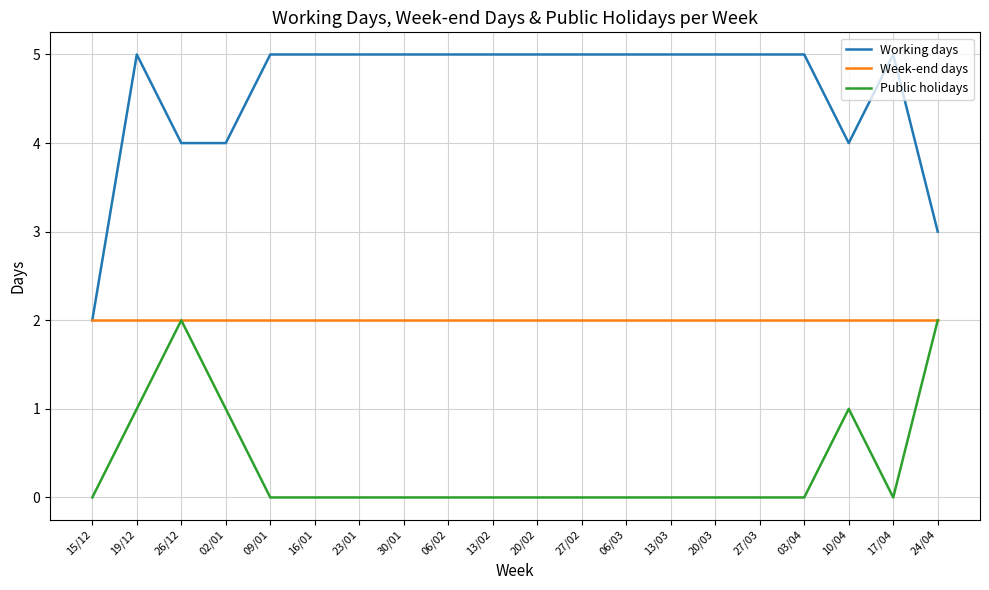

Reading right to left, what are all the values shown in this chart?

Working days: 24/04=3	17/04=5	10/04=4	03/04=5	27/03=5	20/03=5	13/03=5	06/03=5	27/02=5	20/02=5	13/02=5	06/02=5	30/01=5	23/01=5	16/01=5	09/01=5	02/01=4	26/12=4	19/12=5	15/12=2
Week-end days: 24/04=2	17/04=2	10/04=2	03/04=2	27/03=2	20/03=2	13/03=2	06/03=2	27/02=2	20/02=2	13/02=2	06/02=2	30/01=2	23/01=2	16/01=2	09/01=2	02/01=2	26/12=2	19/12=2	15/12=2
Public holidays: 24/04=2	17/04=0	10/04=1	03/04=0	27/03=0	20/03=0	13/03=0	06/03=0	27/02=0	20/02=0	13/02=0	06/02=0	30/01=0	23/01=0	16/01=0	09/01=0	02/01=1	26/12=2	19/12=1	15/12=0